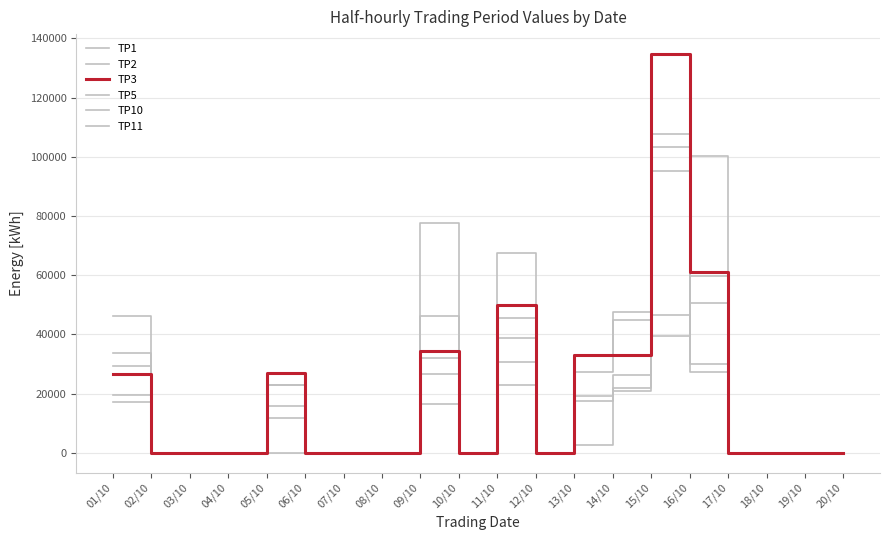

At which category is the sum across all series the highest?

15/10